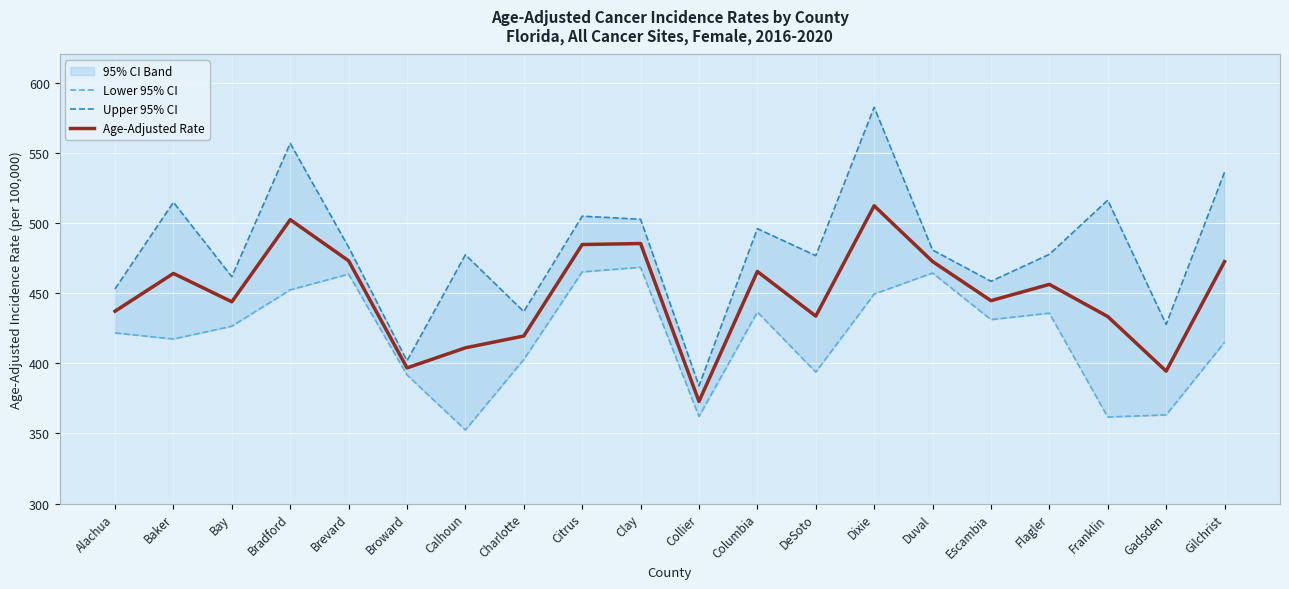

Which series has the widest spread of values?

Upper 95% CI